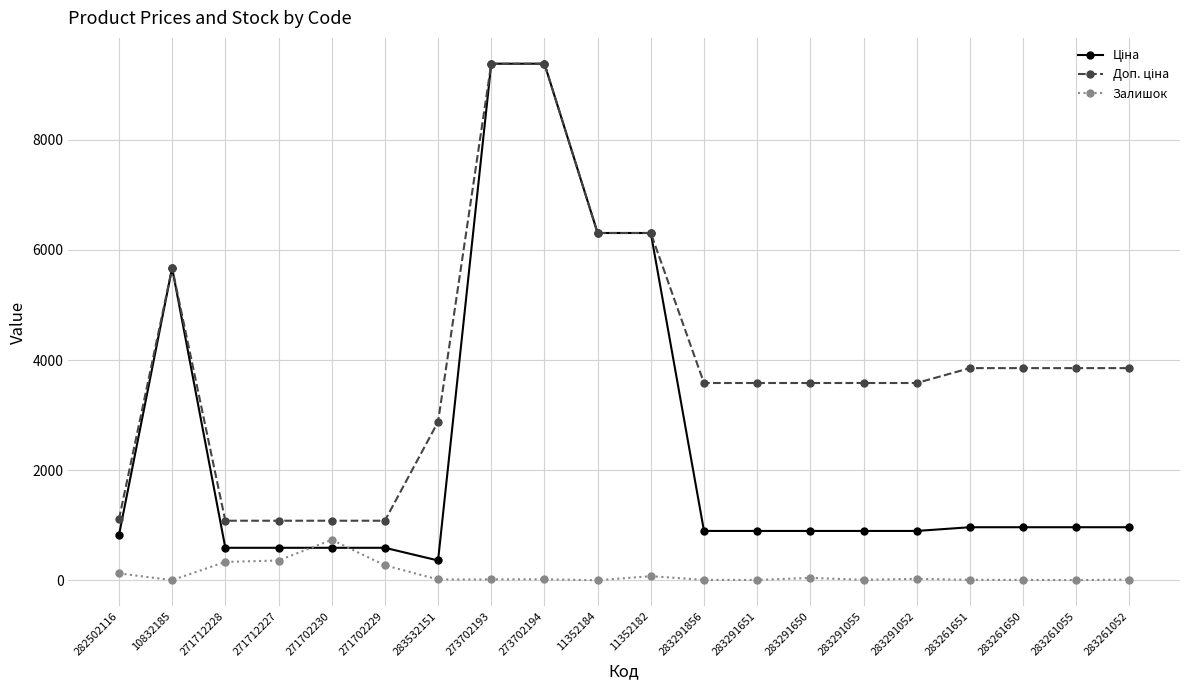

True or false: Залишок has a value of 9.0 at 283291055.

True